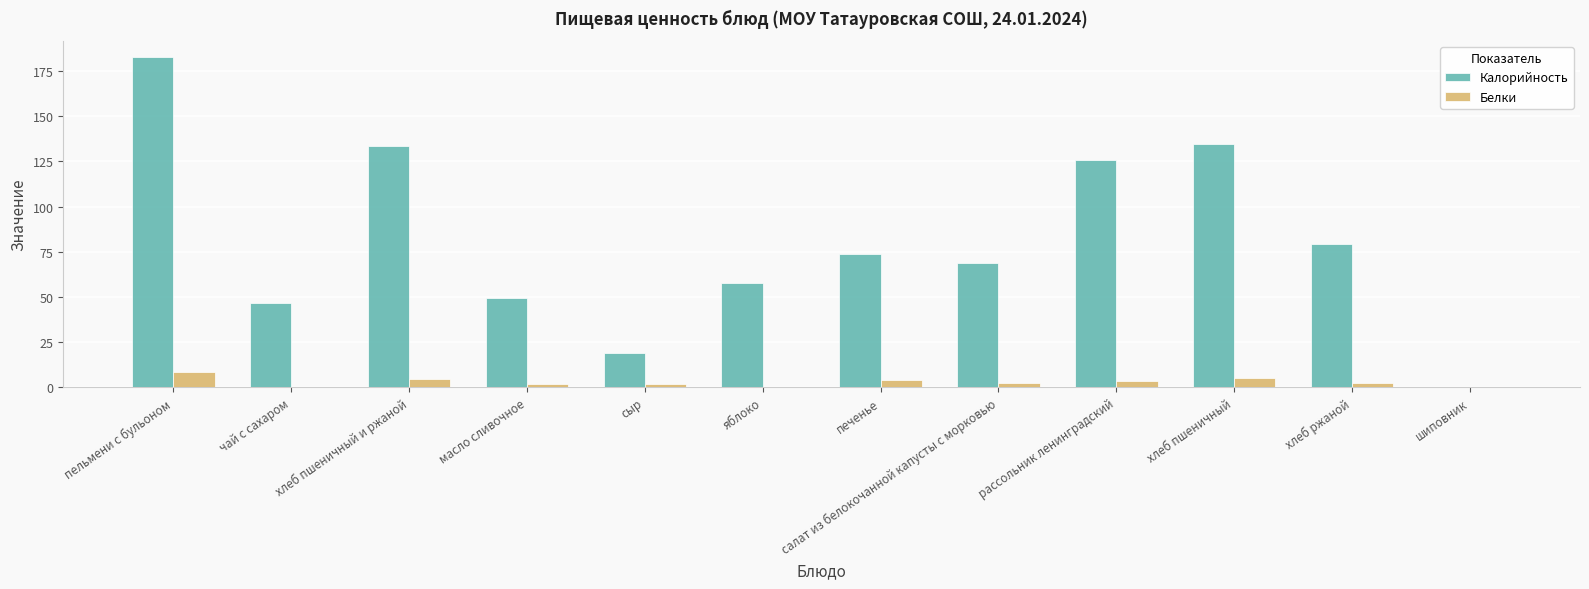

Is it true that Белки equals 4.8 at хлеб пшеничный и ржаной?

True